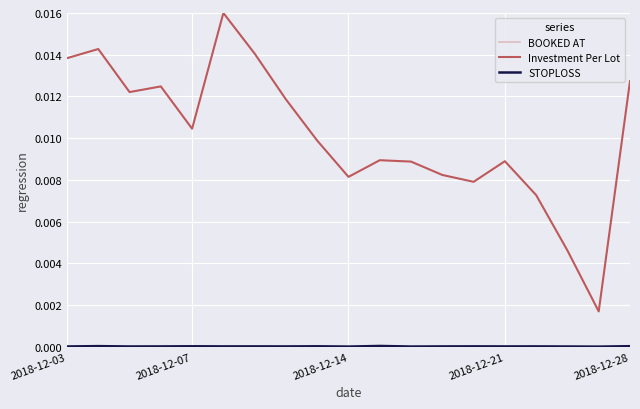

How many series are shown in this chart?

3